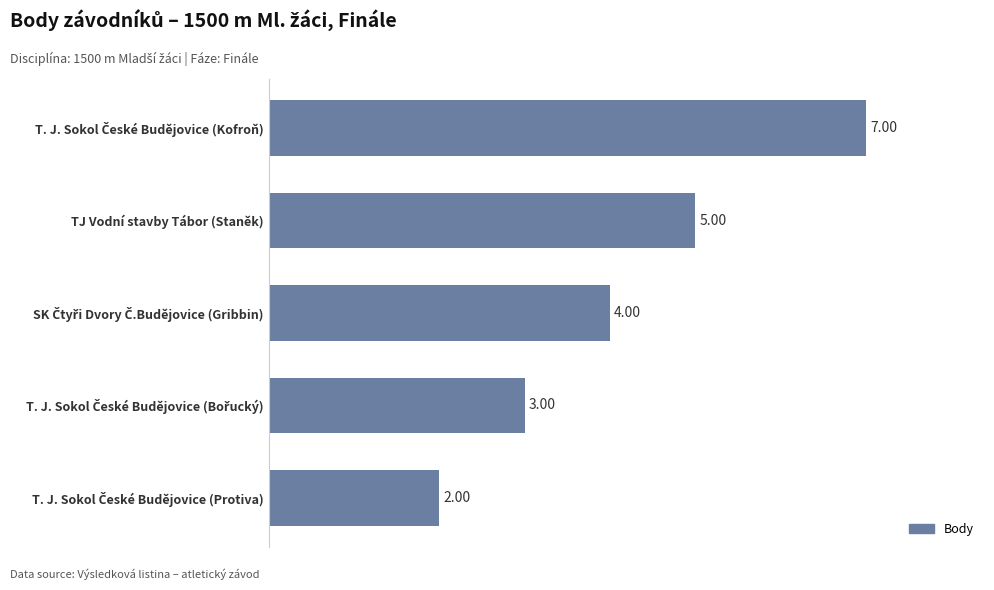

What is the average value?

4